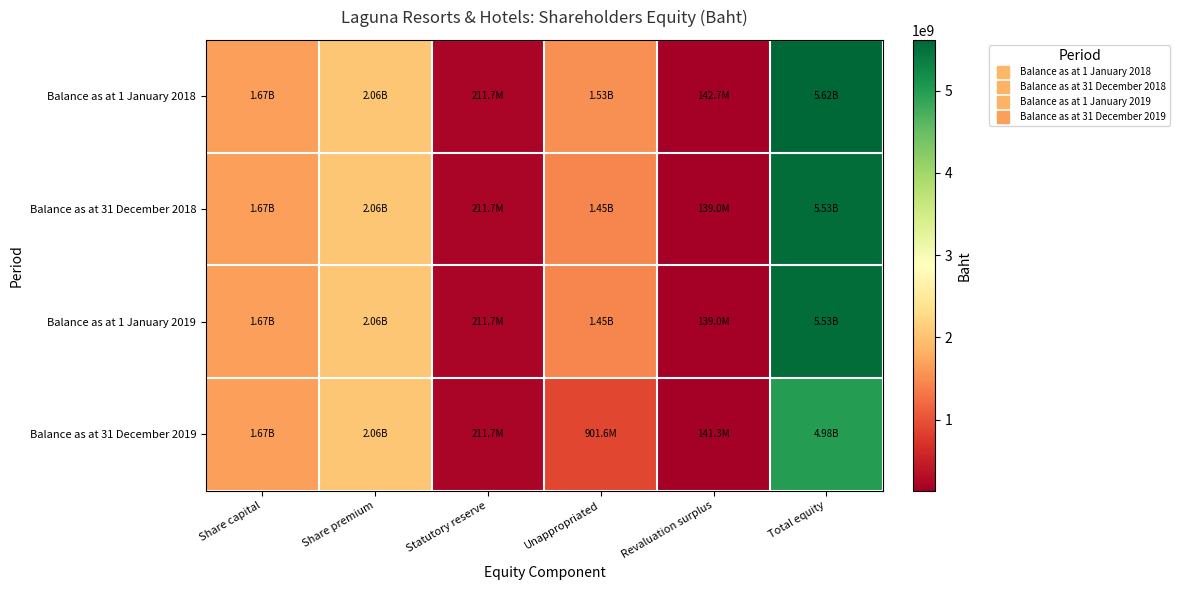

Reading left to right, extract all data points from this chart.

Balance as at 1 January 2018: Share capital=1666827010	Share premium=2062460582	Statutory reserve=211675358	Unappropriated=1531571228	Revaluation surplus=142718799	Total equity=5615252977
Balance as at 31 December 2018: Share capital=1666827010	Share premium=2062460582	Statutory reserve=211675358	Unappropriated=1449857402	Revaluation surplus=139042955	Total equity=5529863307
Balance as at 1 January 2019: Share capital=1666827010	Share premium=2062460582	Statutory reserve=211675358	Unappropriated=1449857402	Revaluation surplus=139042955	Total equity=5529863307
Balance as at 31 December 2019: Share capital=1666827010	Share premium=2062460582	Statutory reserve=211675358	Unappropriated=901647099	Revaluation surplus=141313392	Total equity=4983923441